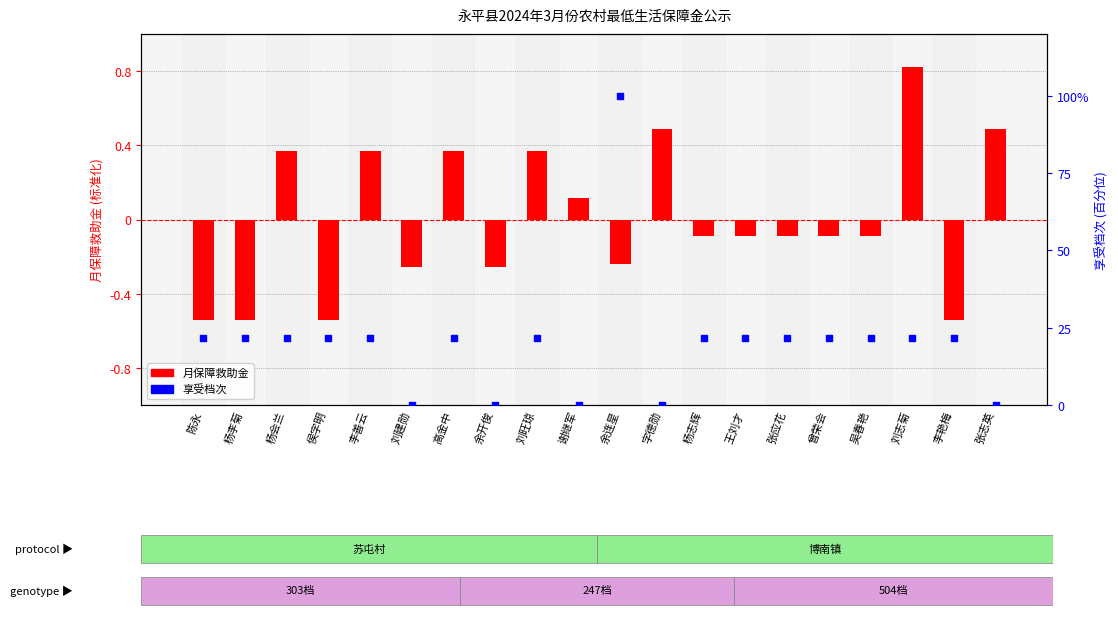

Which series has the largest total across all categories?

享受档次